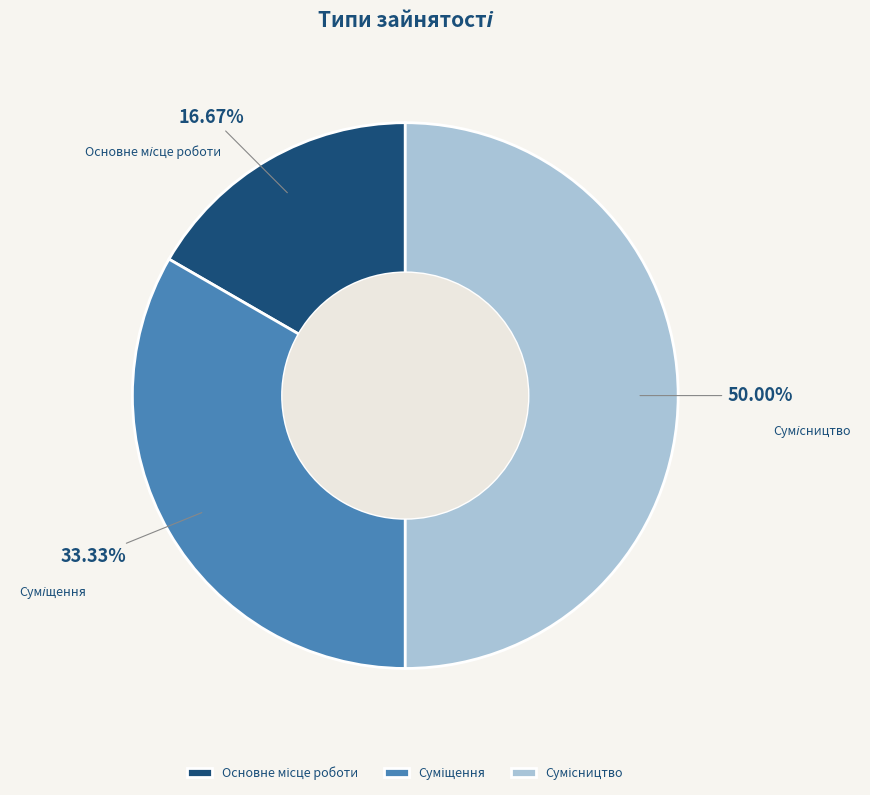

What percentage is the Сумісництво slice, to the nearest percent?

50%